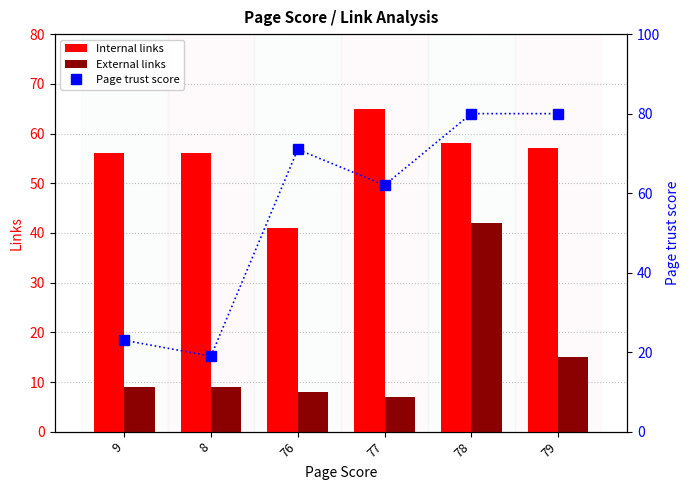

At which category is the sum across all series the highest?

78